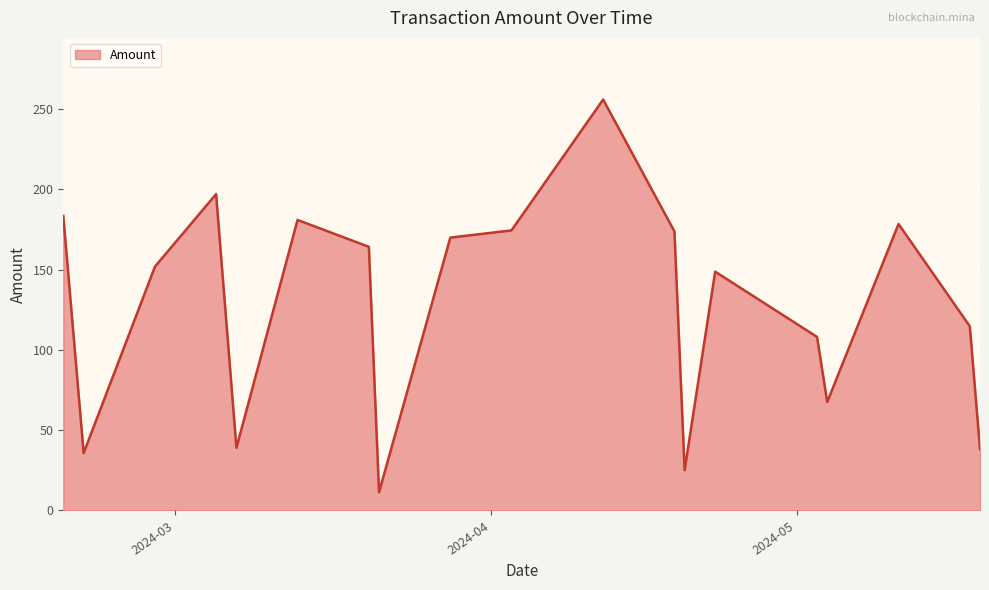

What is the sum of all values?

2417.5